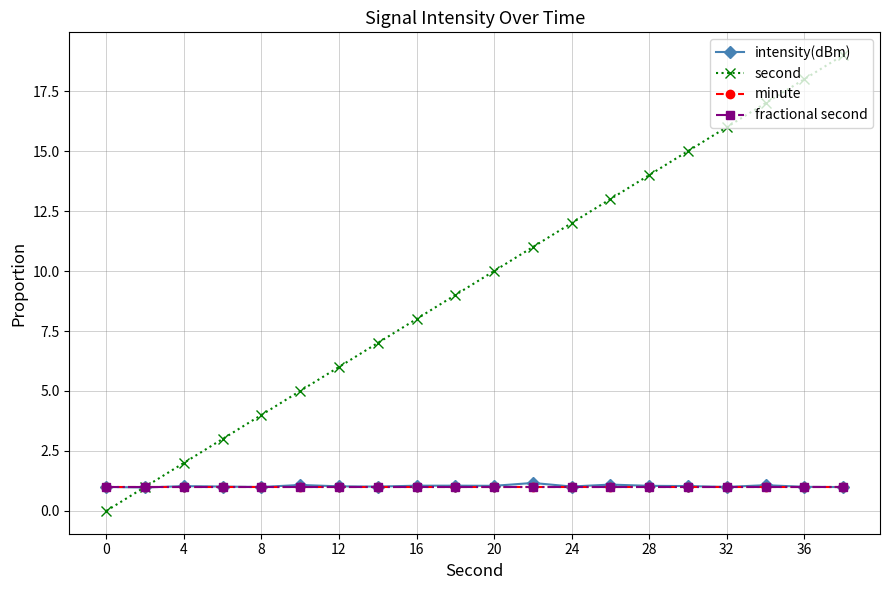

What is the value of the minute point at the 15th from the left?

1.0